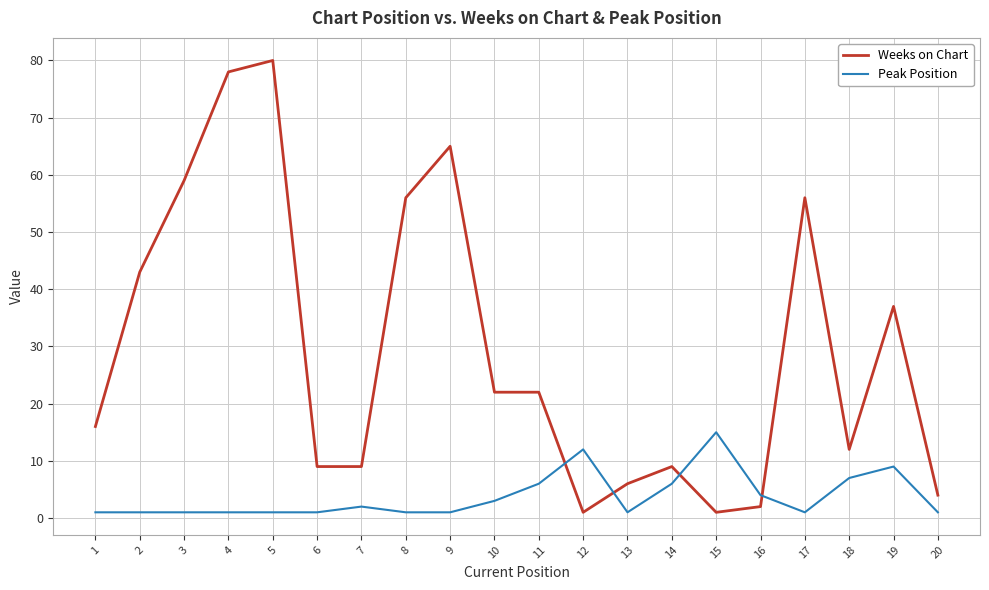

What is the average value of the Weeks on Chart series?

29